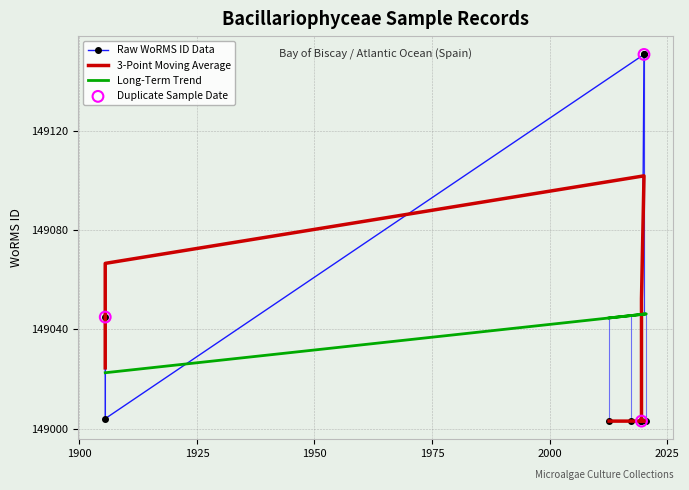

Which has a higher value, 2017-04-07 or 1905-06-29?

1905-06-29